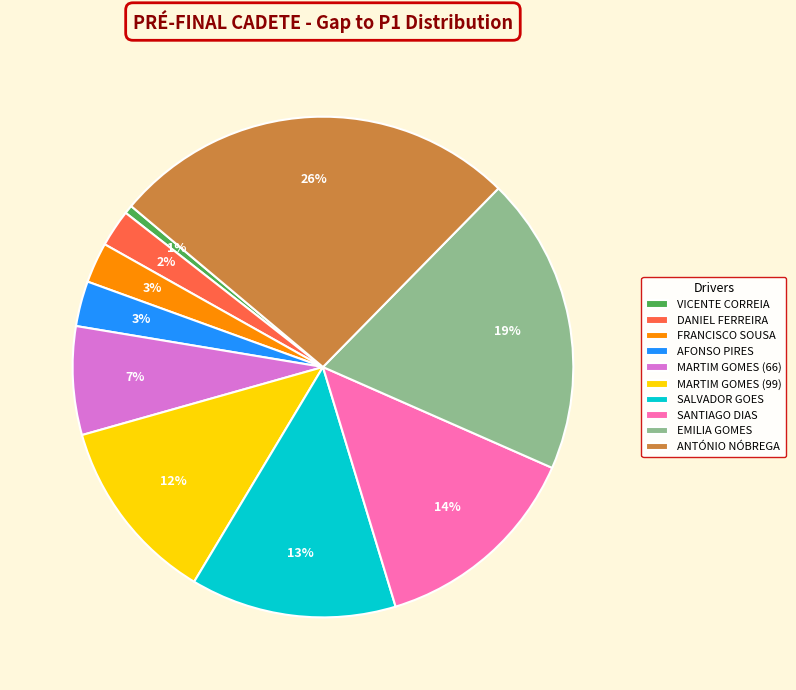

Which has a higher value, ANTÓNIO NÓBREGA or SALVADOR GOES?

ANTÓNIO NÓBREGA